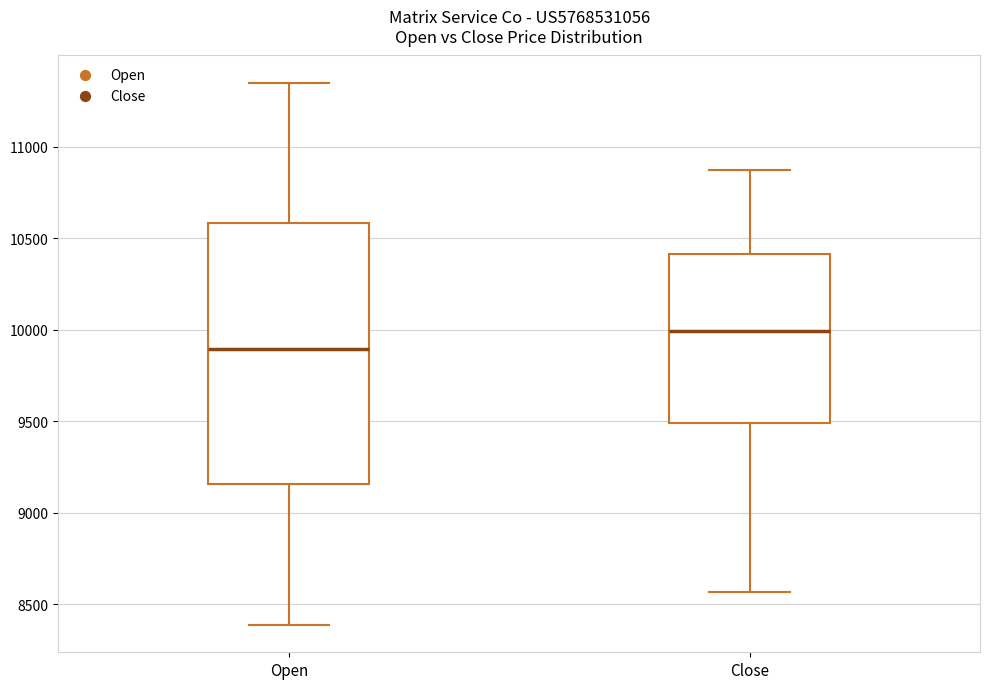

Where does the upper whisker of the box for Close end on the y-axis? The values are not printed on the chart, so give them approximately, as read against the axis.

10850